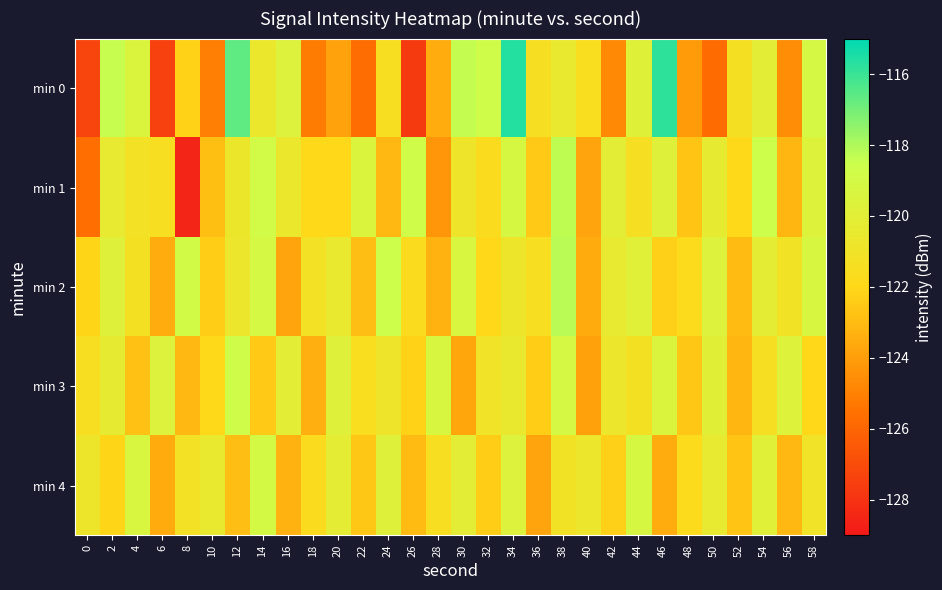

Reading left to right, extract all data points from this chart.

min 0: 0=-127.3	2=-118.4	4=-119.5	6=-127.4	8=-122.2	10=-125.1	12=-116.7	14=-120.6	16=-119.6	18=-125.2	20=-123.9	22=-125.7	24=-121.5	26=-127.7	28=-123.5	30=-118.4	32=-118.8	34=-115.6	36=-121.4	38=-120.5	40=-121.6	42=-124.7	44=-119.9	46=-115.8	48=-124.2	50=-125.8	52=-121.4	54=-120.1	56=-124.6	58=-119.1
min 1: 0=-125.6	2=-120.4	4=-121.2	6=-121.5	8=-128.5	10=-122.9	12=-120.7	14=-118.9	16=-120.7	18=-121.9	20=-122.0	22=-119.5	24=-123.1	26=-118.7	28=-124.3	30=-120.9	32=-121.7	34=-119.2	36=-122.5	38=-118.3	40=-123.8	42=-120.1	44=-121.4	46=-119.8	48=-122.7	50=-120.3	52=-121.9	54=-118.6	56=-123.2	58=-119.7
min 2: 0=-122.1	2=-119.8	4=-121.3	6=-123.5	8=-118.9	10=-122.4	12=-120.7	14=-119.1	16=-123.8	18=-121.2	20=-120.5	22=-122.9	24=-118.6	26=-121.7	28=-123.3	30=-119.4	32=-122.0	34=-120.8	36=-121.5	38=-118.2	40=-123.6	42=-120.4	44=-119.9	46=-122.3	48=-121.8	50=-119.6	52=-123.0	54=-120.2	56=-121.1	58=-119.3
min 3: 0=-121.5	2=-120.3	4=-122.8	6=-119.6	8=-123.1	10=-121.9	12=-118.7	14=-122.5	16=-120.1	18=-123.4	20=-119.8	22=-121.6	24=-120.9	26=-122.2	28=-119.3	30=-123.7	32=-121.0	34=-120.6	36=-122.4	38=-119.1	40=-123.9	42=-120.7	44=-121.3	46=-119.5	48=-122.6	50=-120.0	52=-123.2	54=-121.4	56=-119.7	58=-122.0
min 4: 0=-120.8	2=-122.1	4=-119.4	6=-123.6	8=-121.2	10=-120.5	12=-122.9	14=-119.0	16=-123.3	18=-121.7	20=-120.2	22=-122.6	24=-119.8	26=-123.0	28=-121.5	30=-120.1	32=-122.4	34=-119.6	36=-123.8	38=-121.1	40=-120.7	42=-122.3	44=-119.2	46=-123.5	48=-121.8	50=-120.4	52=-122.7	54=-119.9	56=-123.1	58=-121.0